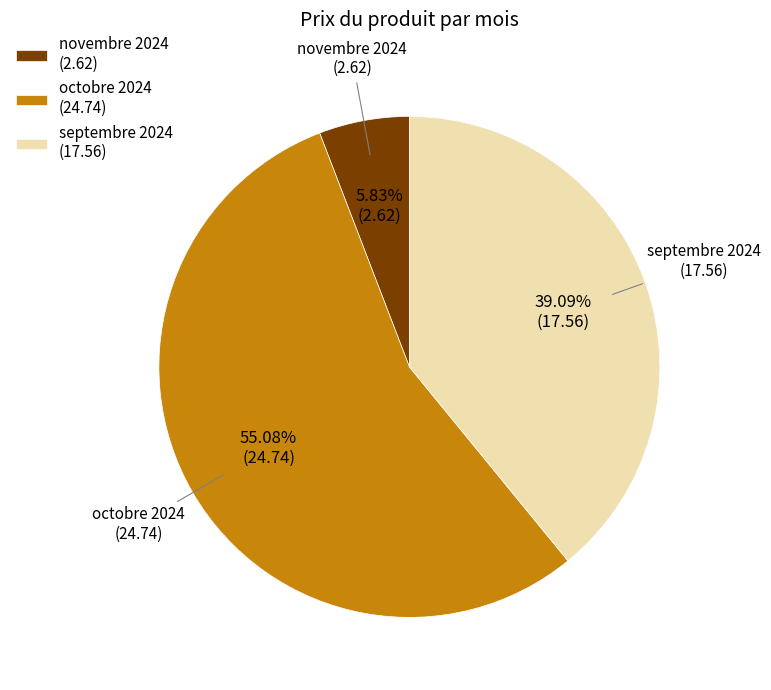

Which category has the biggest portion of the pie?

octobre 2024